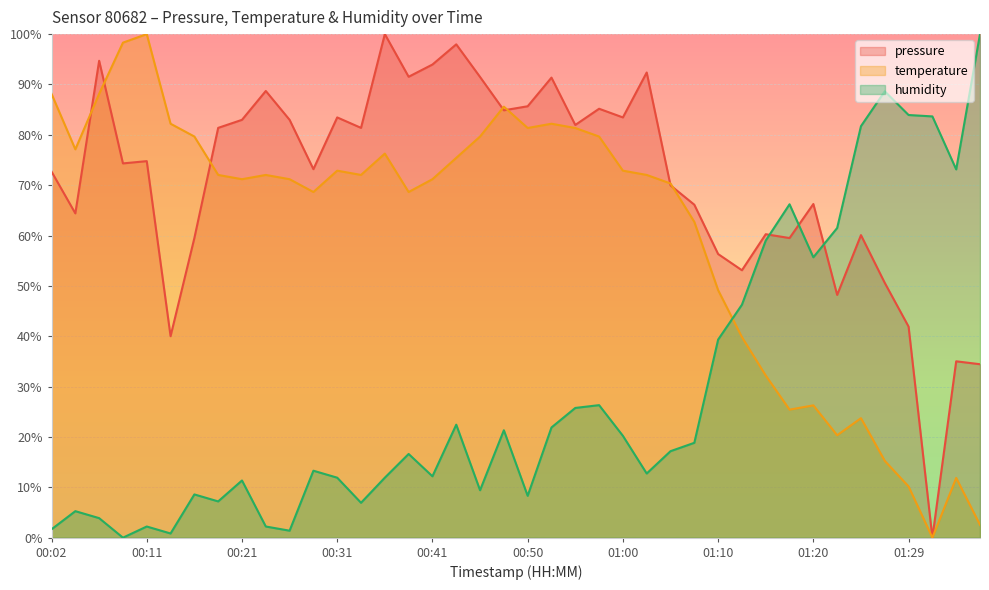

Rank the categories by humidity value from highest to lowest.

01:37, 01:27, 01:29, 01:32, 01:25, 01:34, 01:17, 01:22, 01:15, 01:20, 01:12, 01:10, 00:58, 00:55, 00:43, 00:53, 00:48, 01:00, 01:07, 01:05, 00:38, 00:29, 01:03, 00:41, 00:31, 00:36, 00:21, 00:46, 00:16, 00:50, 00:19, 00:33, 00:04, 00:07, 00:11, 00:24, 00:02, 00:26, 00:14, 00:09